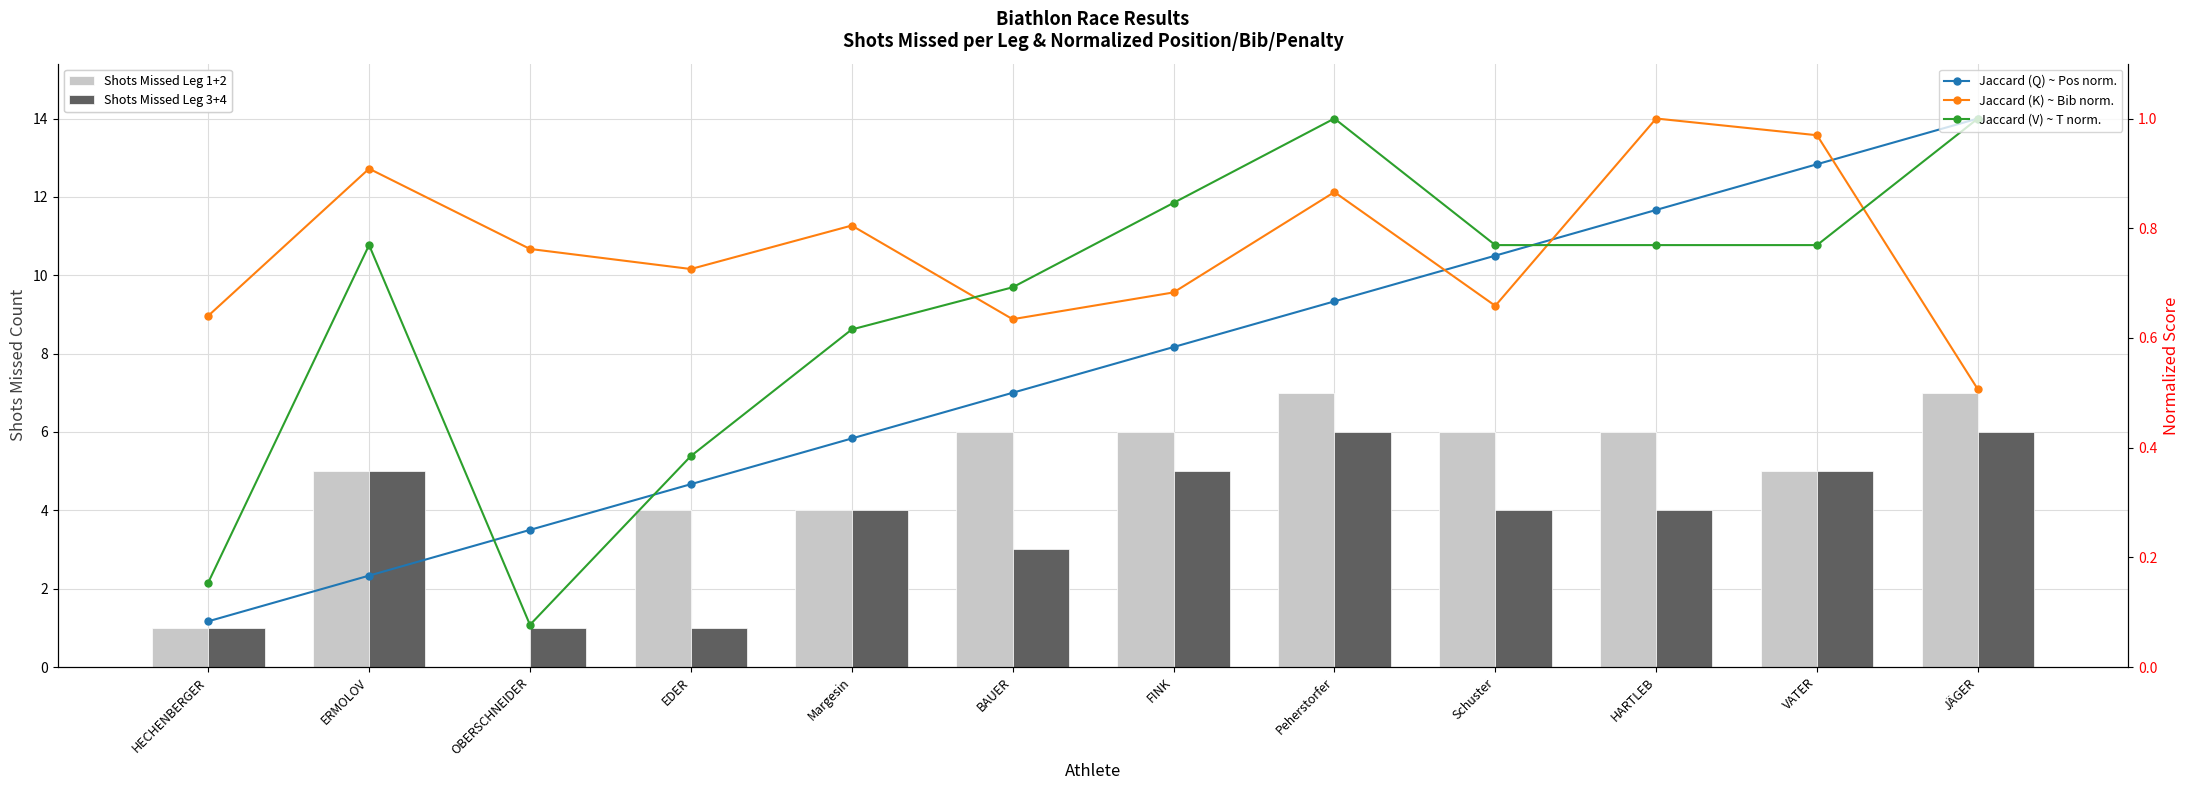

Rank the categories by Shots Missed Leg 1+2 value from highest to lowest.

Peherstorfer, JÄGER, BAUER, FINK, Schuster, HARTLEB, ERMOLOV, VATER, EDER, Margesin, HECHENBERGER, OBERSCHNEIDER